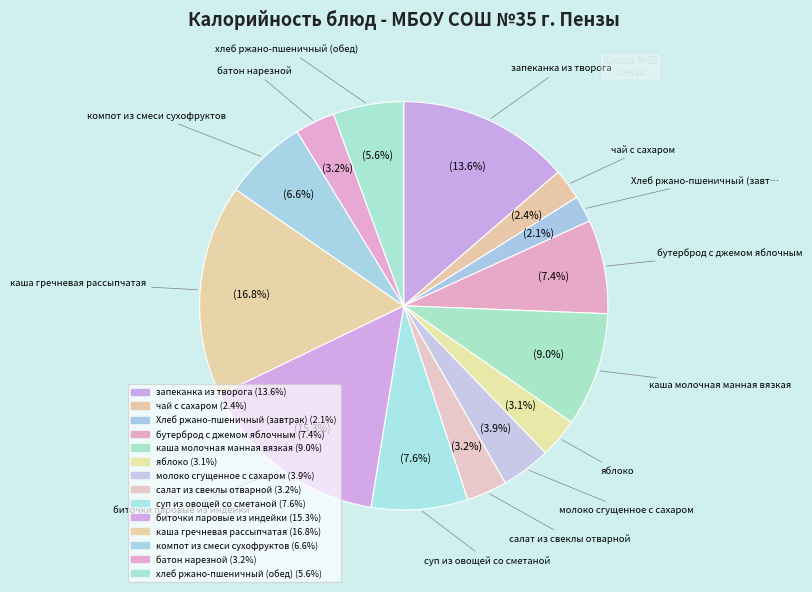

How many segments does this pie chart have?

14